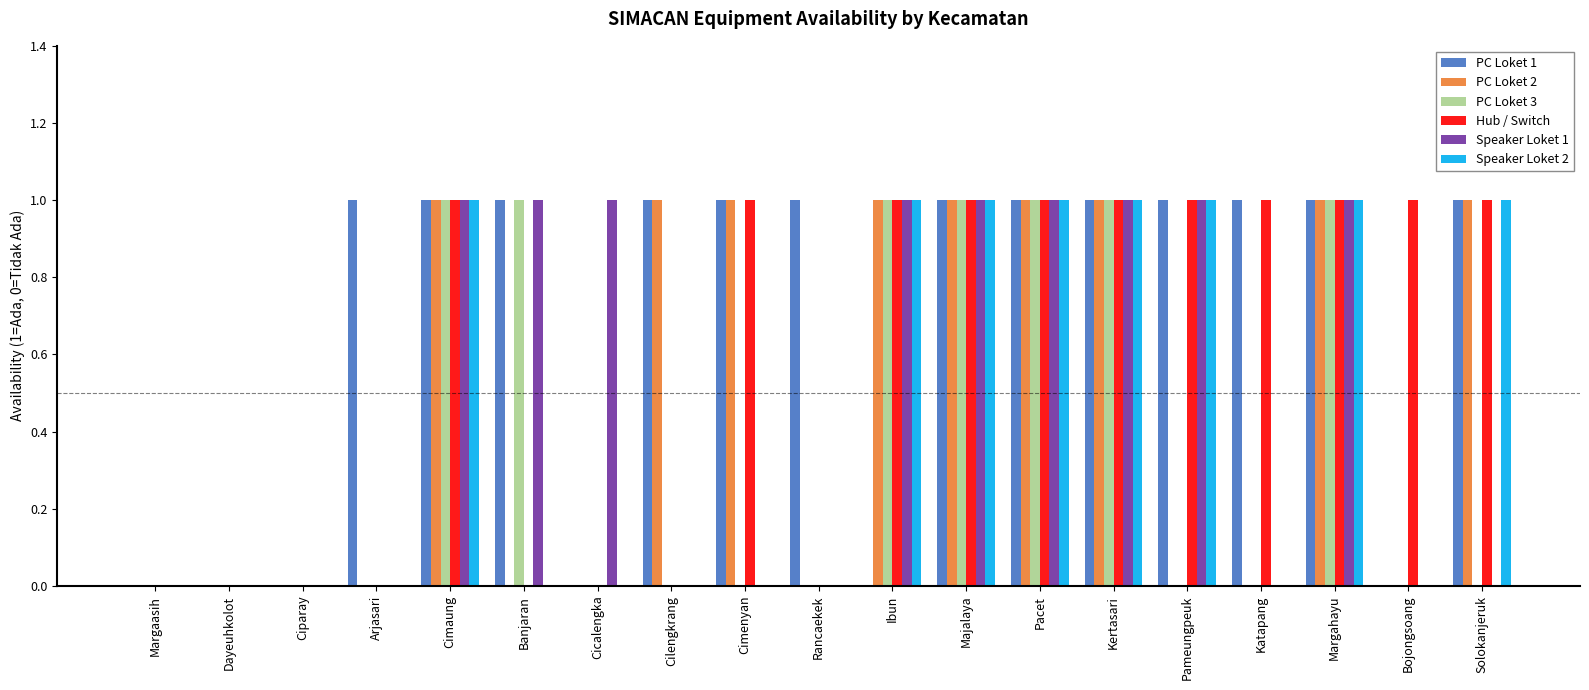

How many groups of bars are there?

19